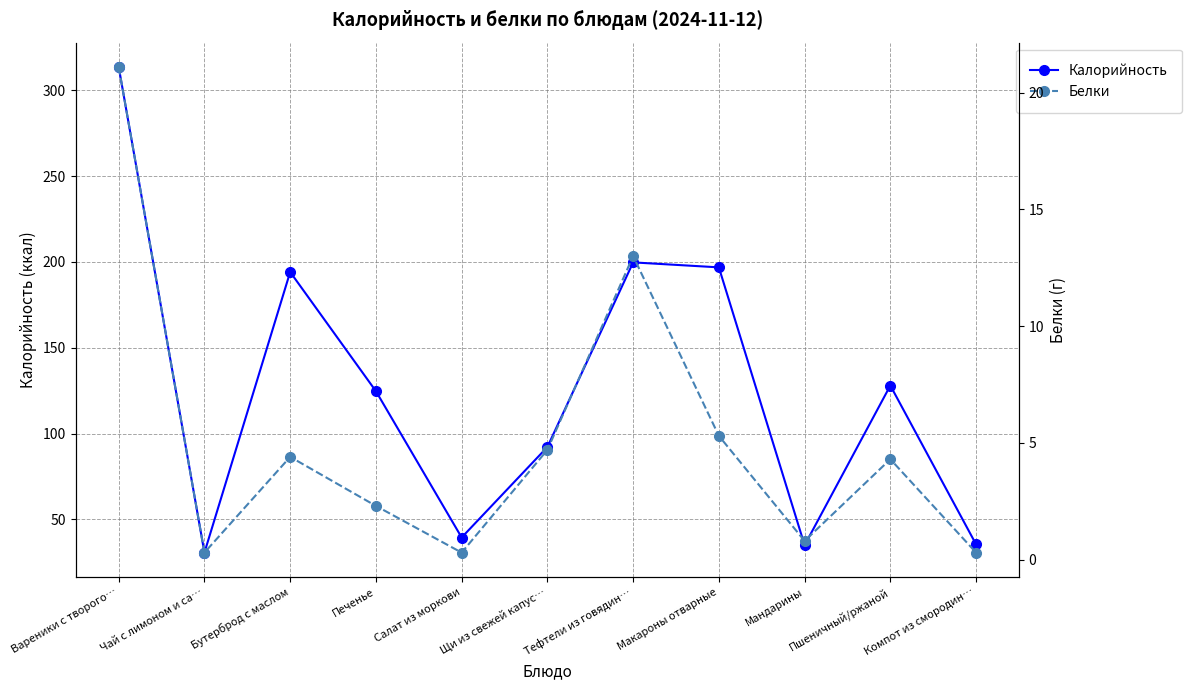

What is the difference between the maximum and second lowest values in the Белки series?

20.8